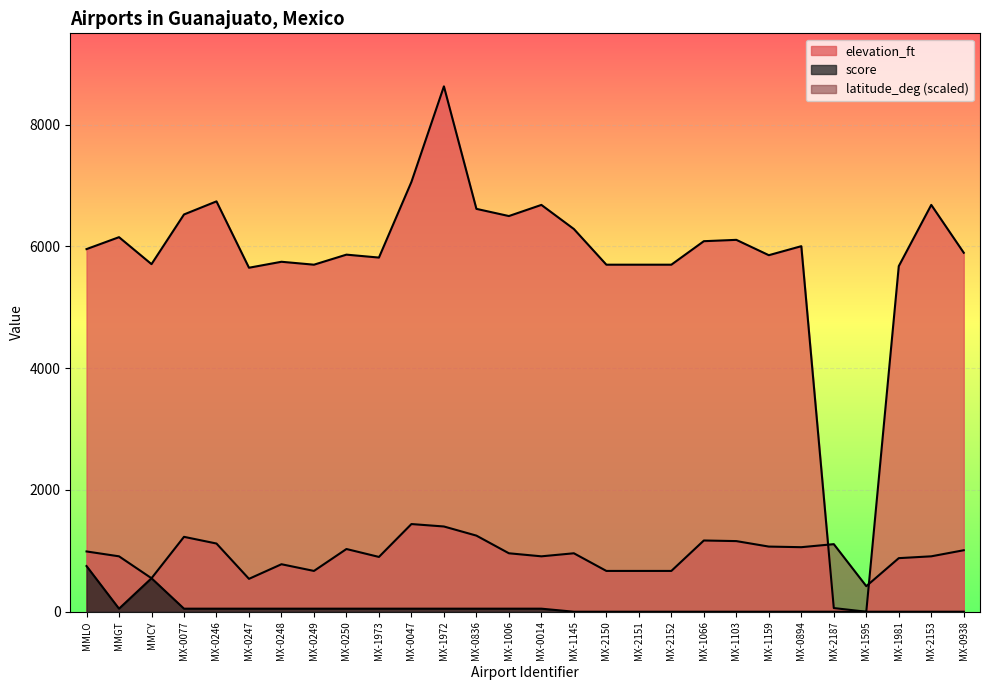

What is the difference between the maximum and minimum values in the latitude_deg series?

1020.0